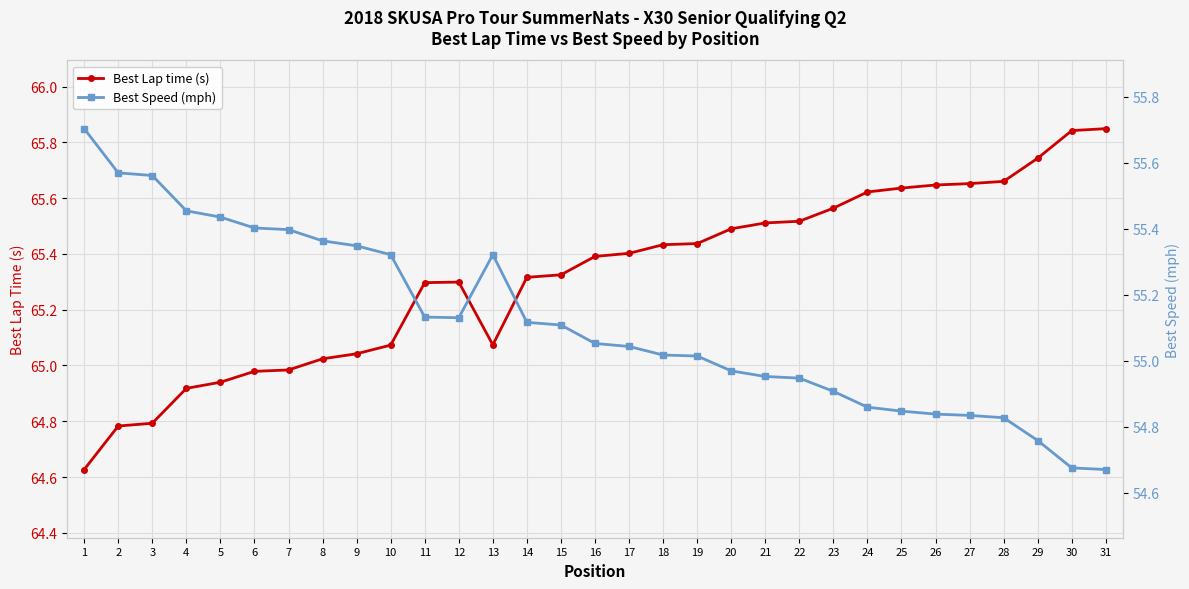

Where is Best Lap time (s) nearest to the value 65?

7